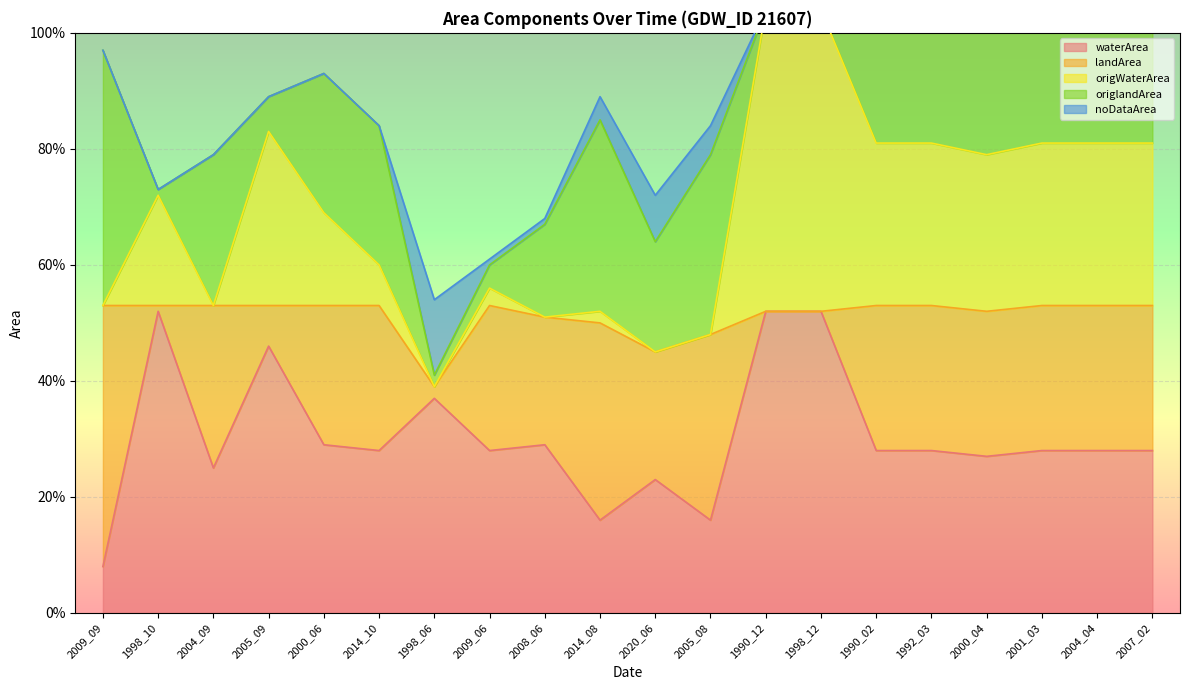

How many data points does each series have?

20